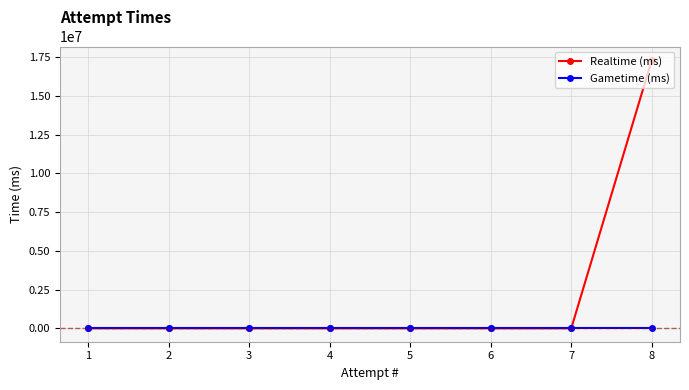

True or false: Realtime (ms) has a value of 0 at 5.

True